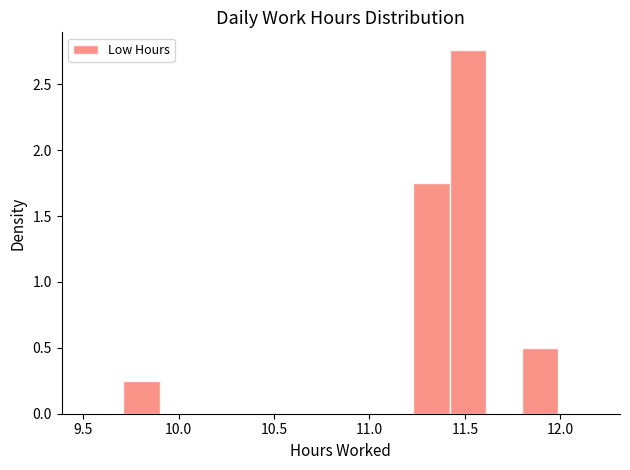

Read against the x-axis, roughly where is the centre of the tallest bar?

11.50